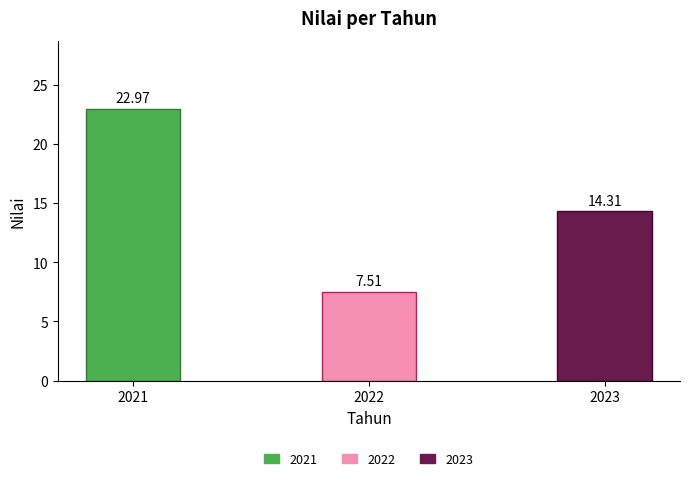

What is the approximate value at 2023?

14.3